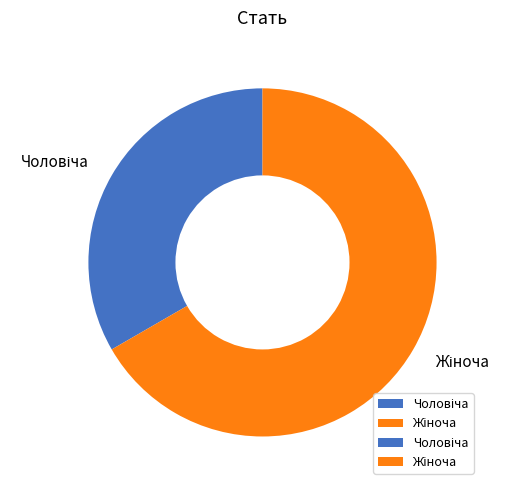

Is there a majority slice in this chart?

Yes